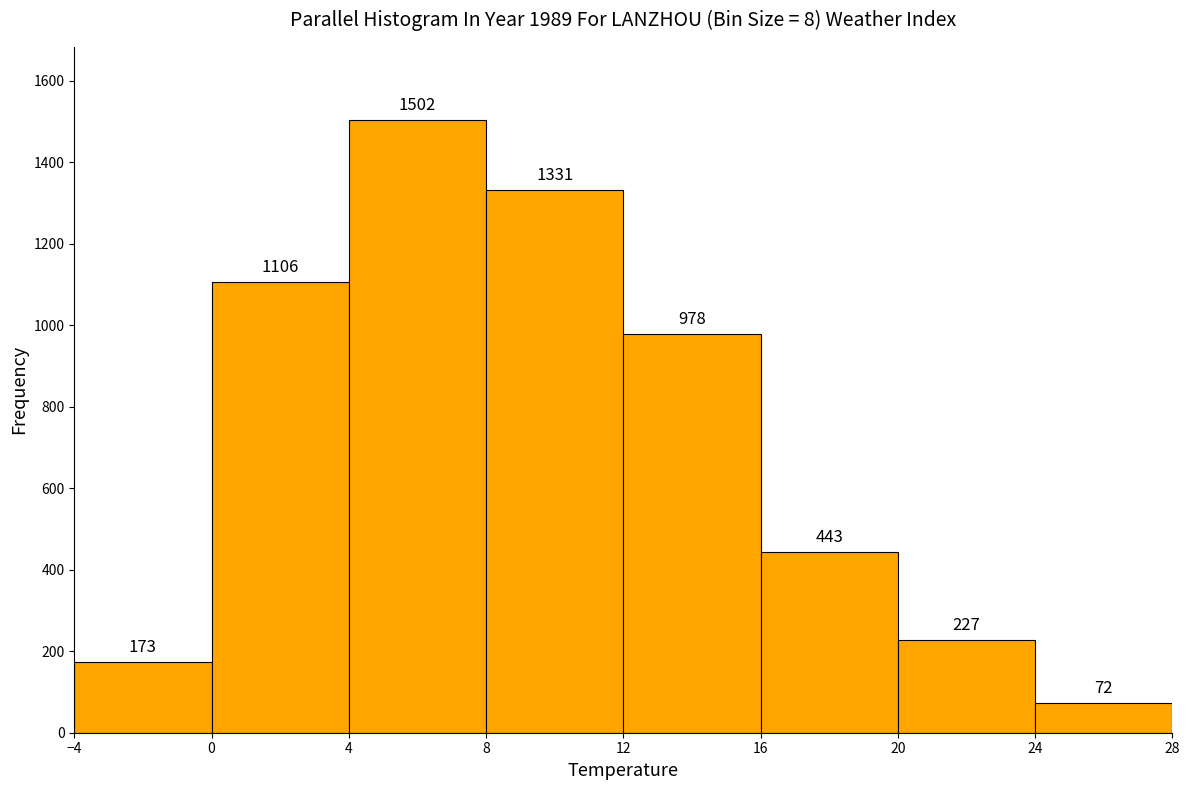

Reading left to right, list every bar in this chart as the range it spans on the x-axis followed by its height.

-4 to 0: 173
0 to 4: 1106
4 to 8: 1502
8 to 12: 1331
12 to 16: 978
16 to 20: 443
20 to 24: 227
24 to 28: 72